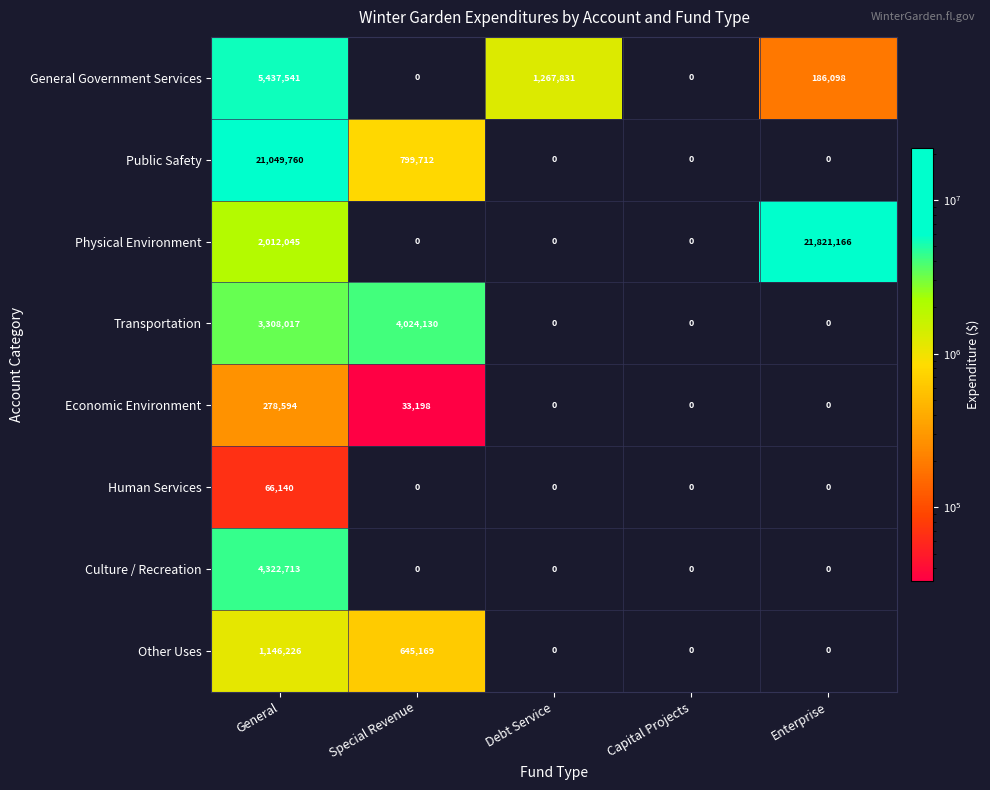

At how many categories does at least one series exceed 11619927?

2